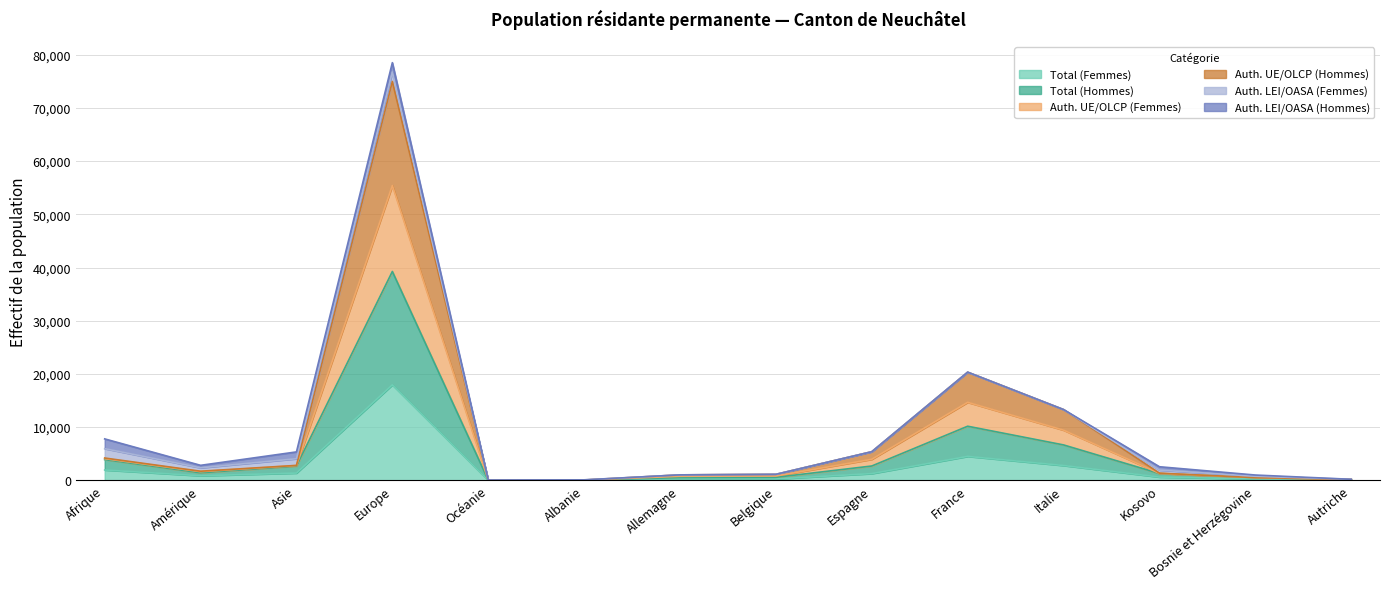

What is the label of the 4th point from the right?

Italie